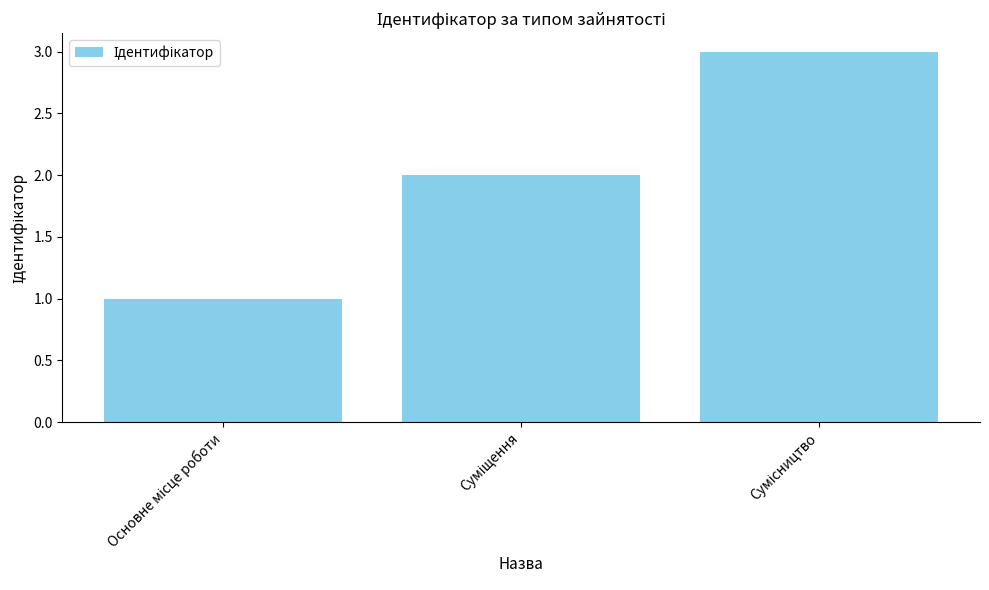

What is the average value?

2